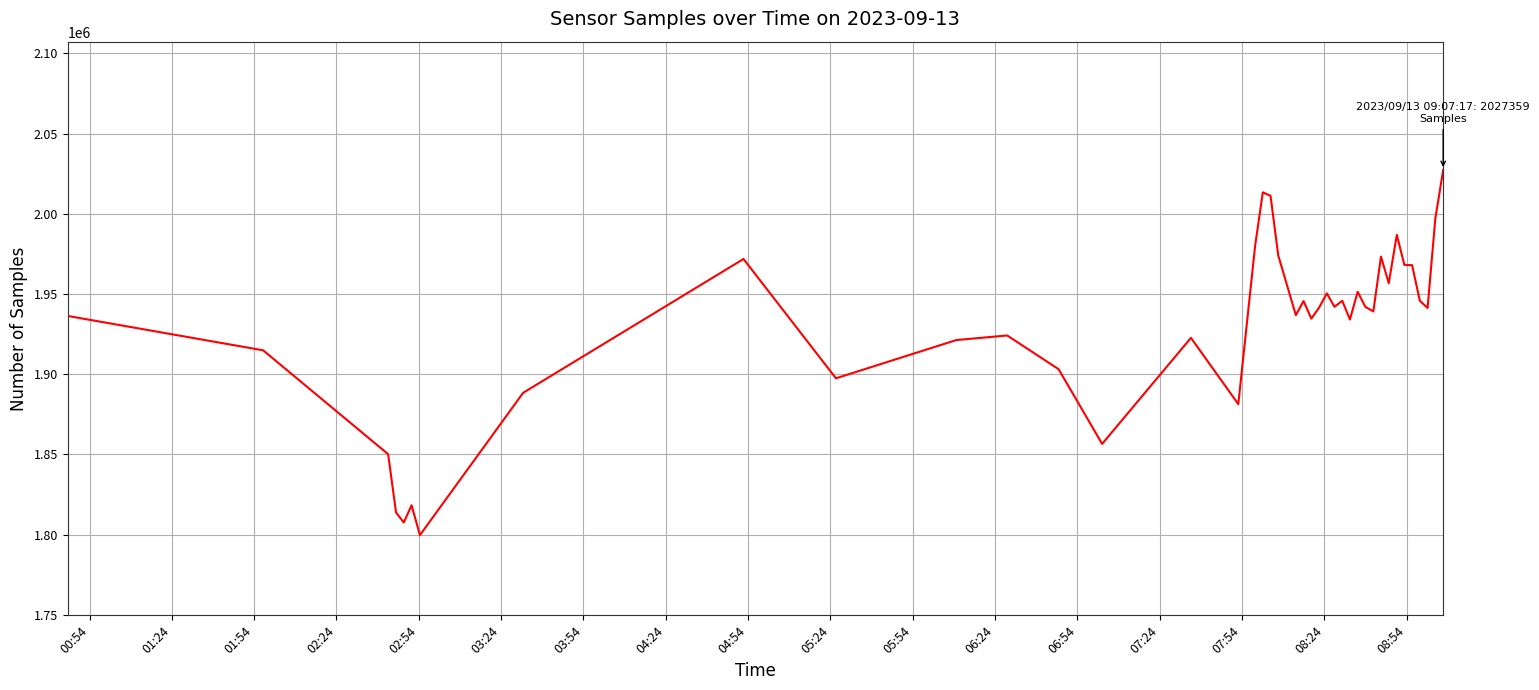

What is the smallest value displayed?

1799688